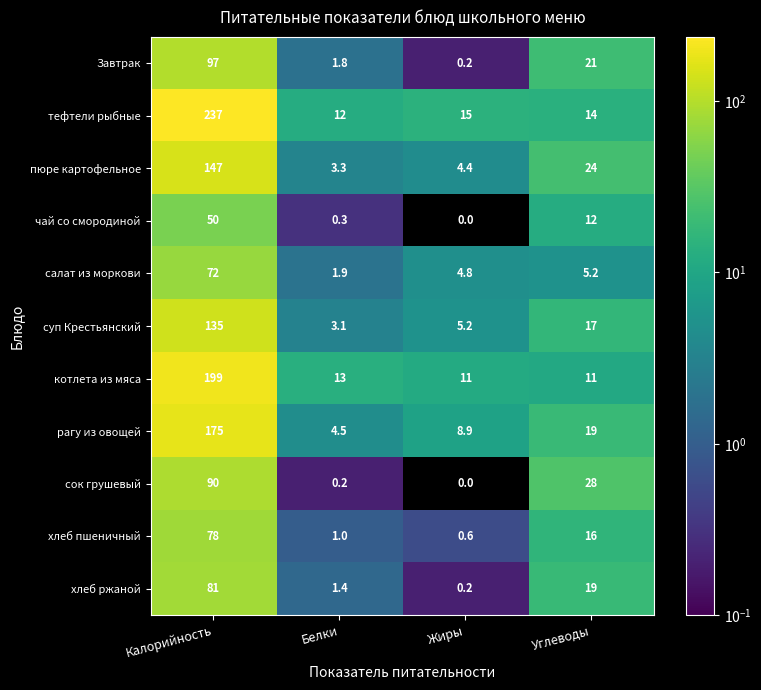

How many categories are shown in the chart?

4